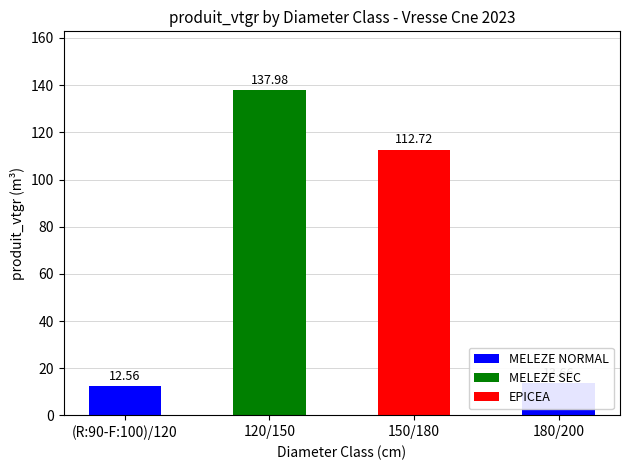

Which has a higher value, 120/150 or (R:90-F:100)/120?

120/150